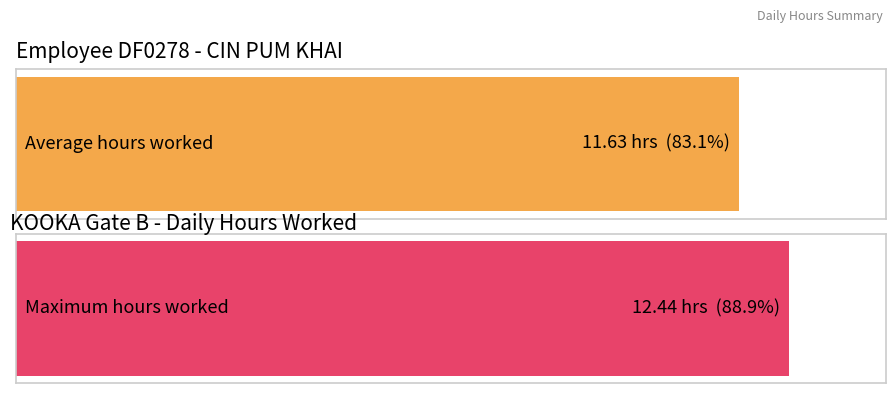

What is the average value?

11.6